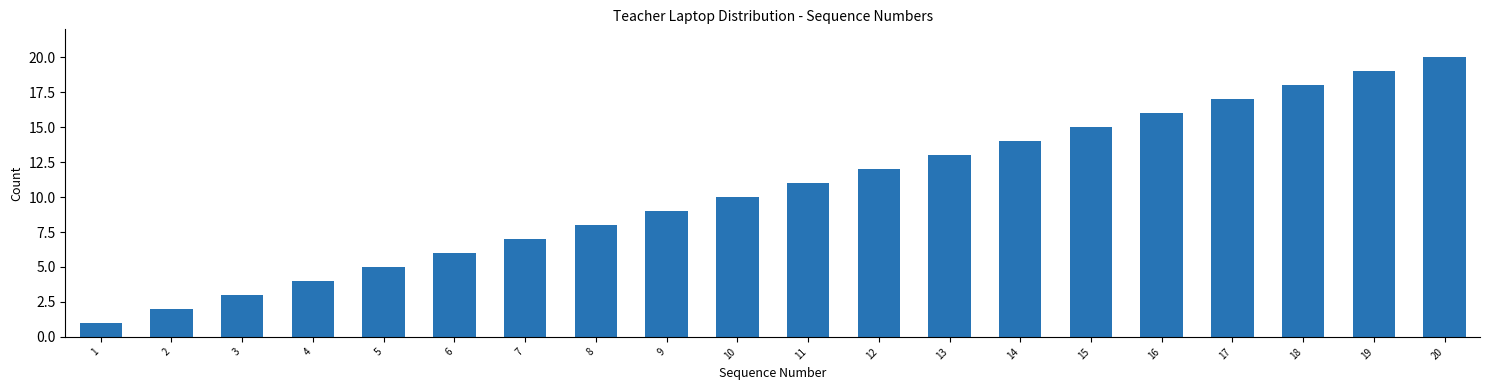

Rank the categories by value from highest to lowest.

20, 19, 18, 17, 16, 15, 14, 13, 12, 11, 10, 9, 8, 7, 6, 5, 4, 3, 2, 1